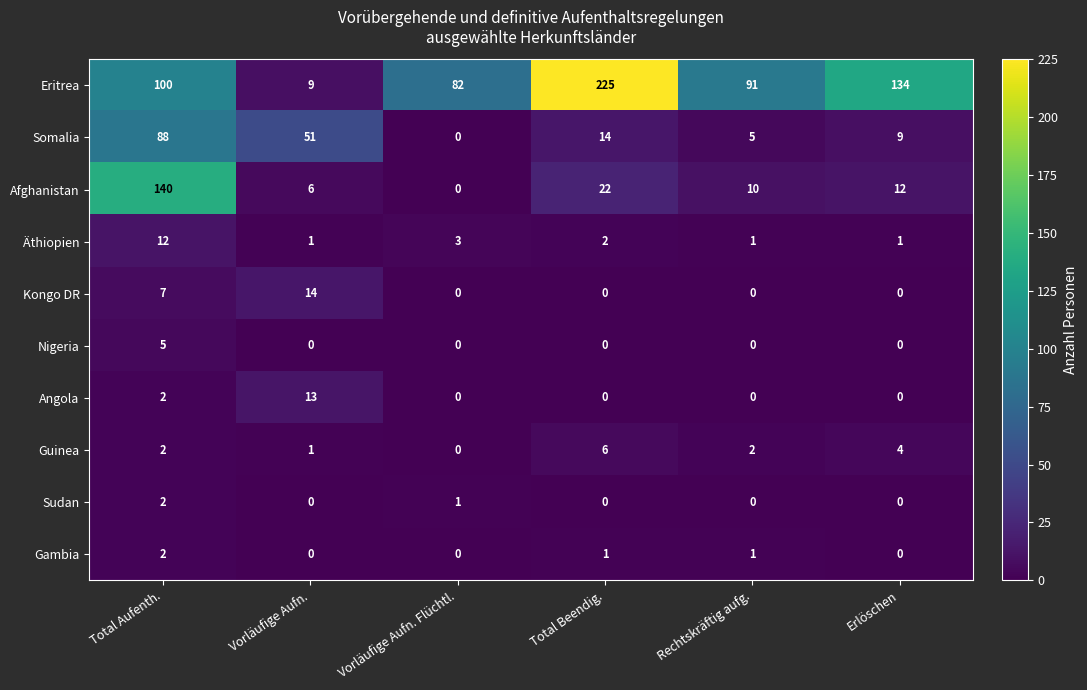

Count the number of data series in this chart.

10